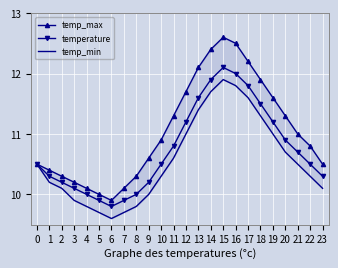

Rank the series by their average value, from lowest to highest.

temp_min, temperature, temp_max